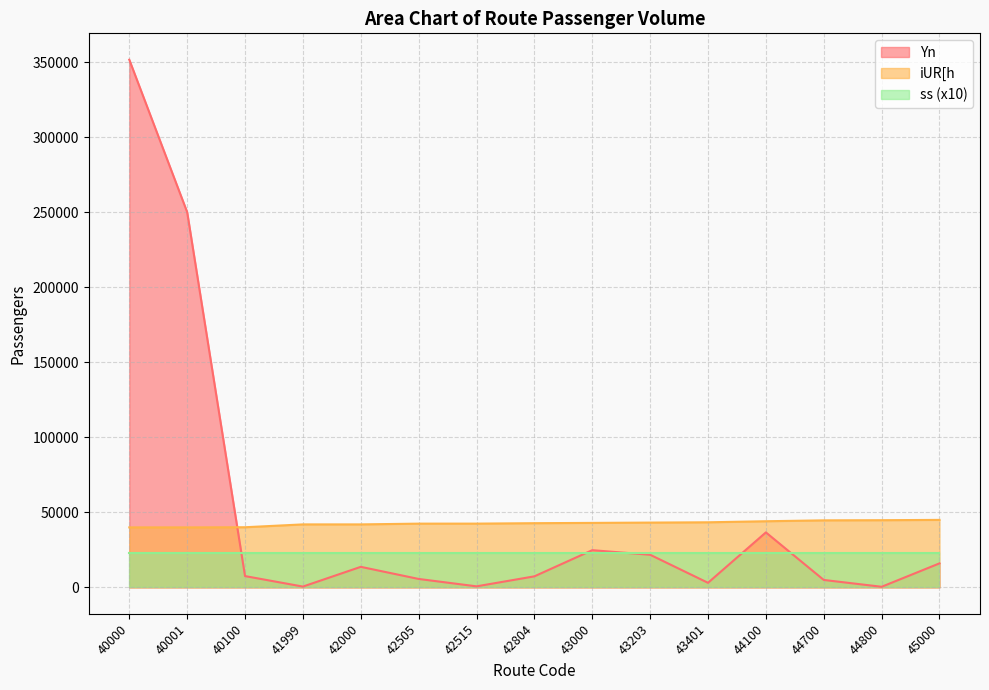

The iUR[h series shows 17465 at 43401. True or false?

False